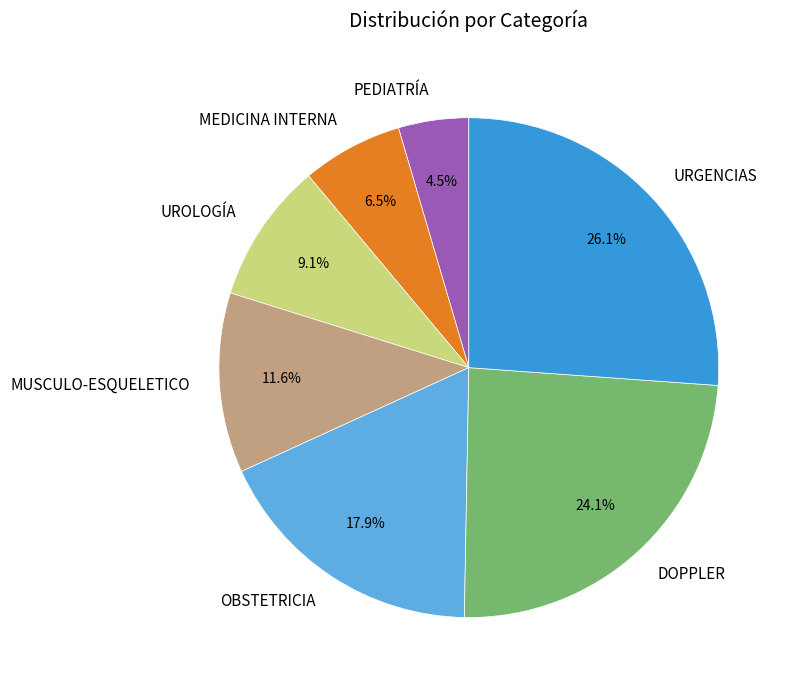

How many slices are in this pie chart?

7